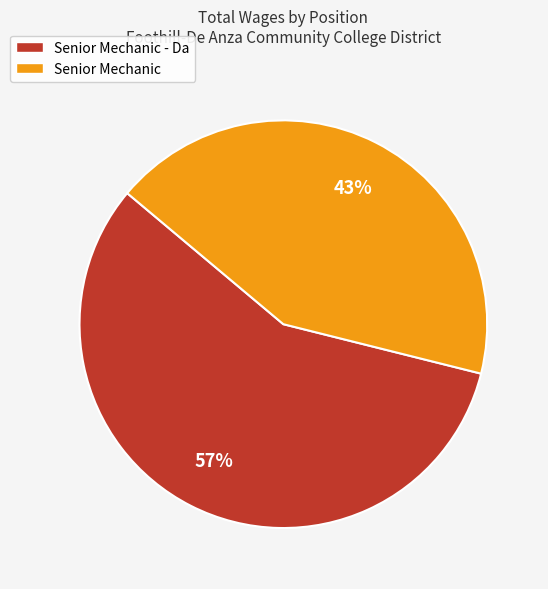

How many slices are in this pie chart?

2